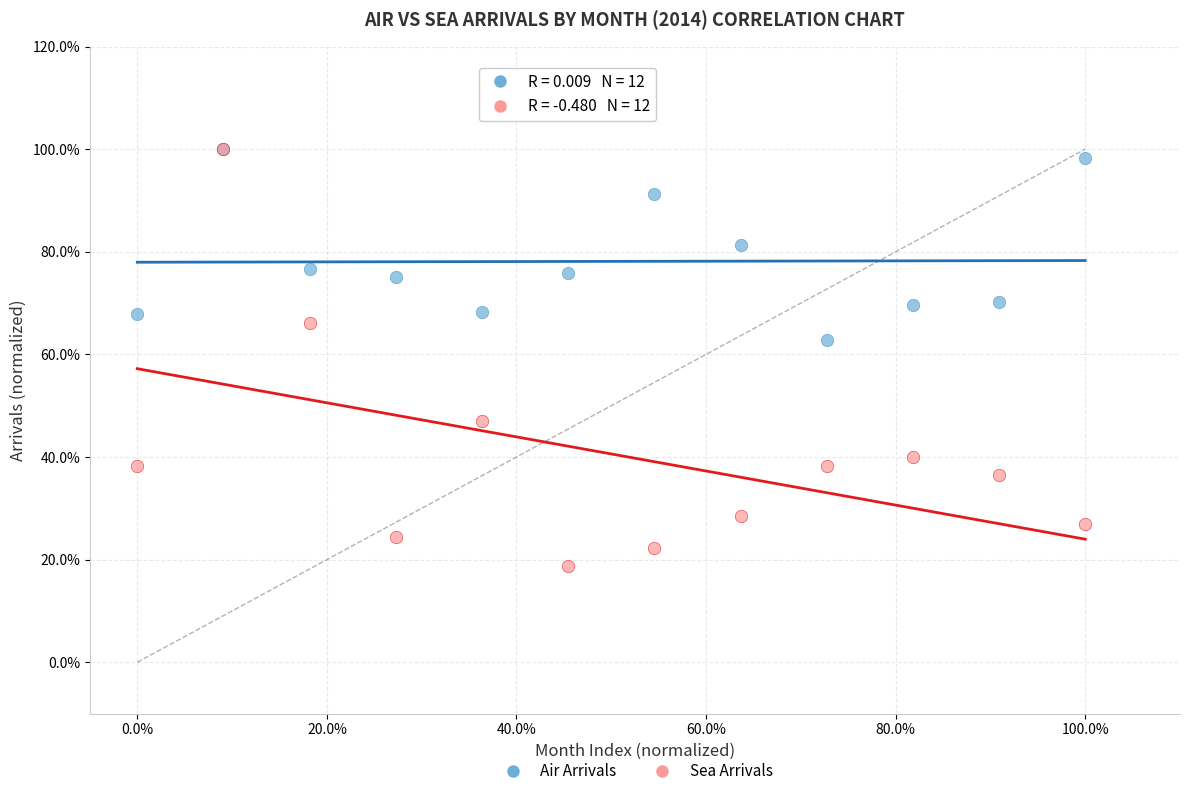

What are all the series names shown in the legend?

Air Arrivals, Sea Arrivals